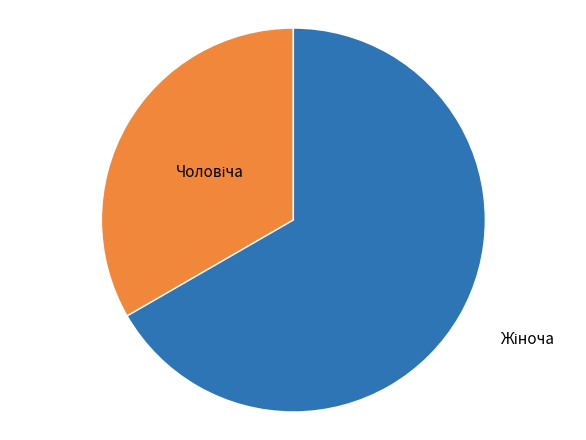

Is there a majority slice in this chart?

Yes